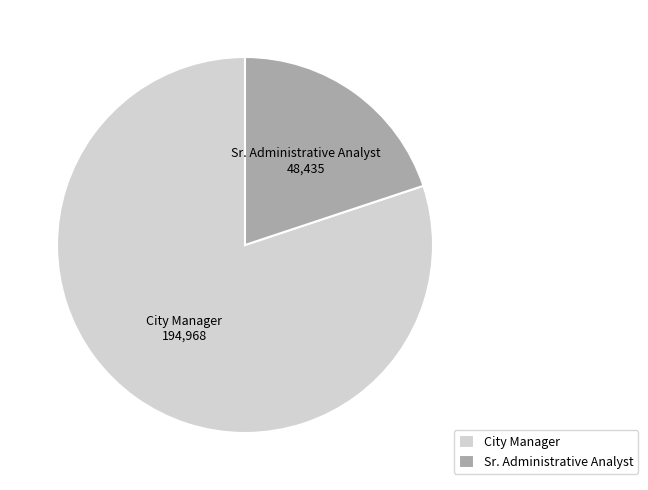

Is there any slice that represents more than half of the pie?

Yes